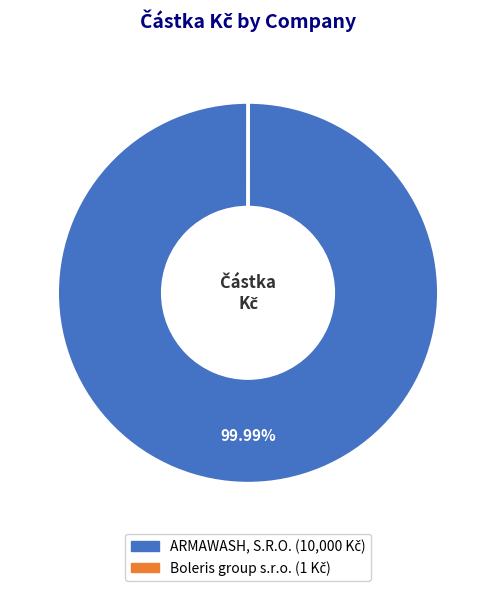

Which slice is the largest?

ARMAWASH, S.R.O.